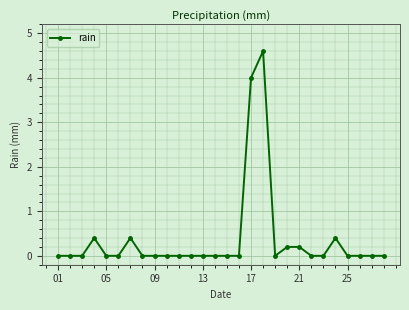

Reading right to left, extract all data points from this chart.

0.0	0.0	0.0	0.0	0.4	0.0	0.0	0.2	0.2	0.0	4.6	4.0	0.0	0.0	0.0	0.0	0.0	0.0	0.0	0.0	0.0	0.4	0.0	0.0	0.4	0.0	0.0	0.0